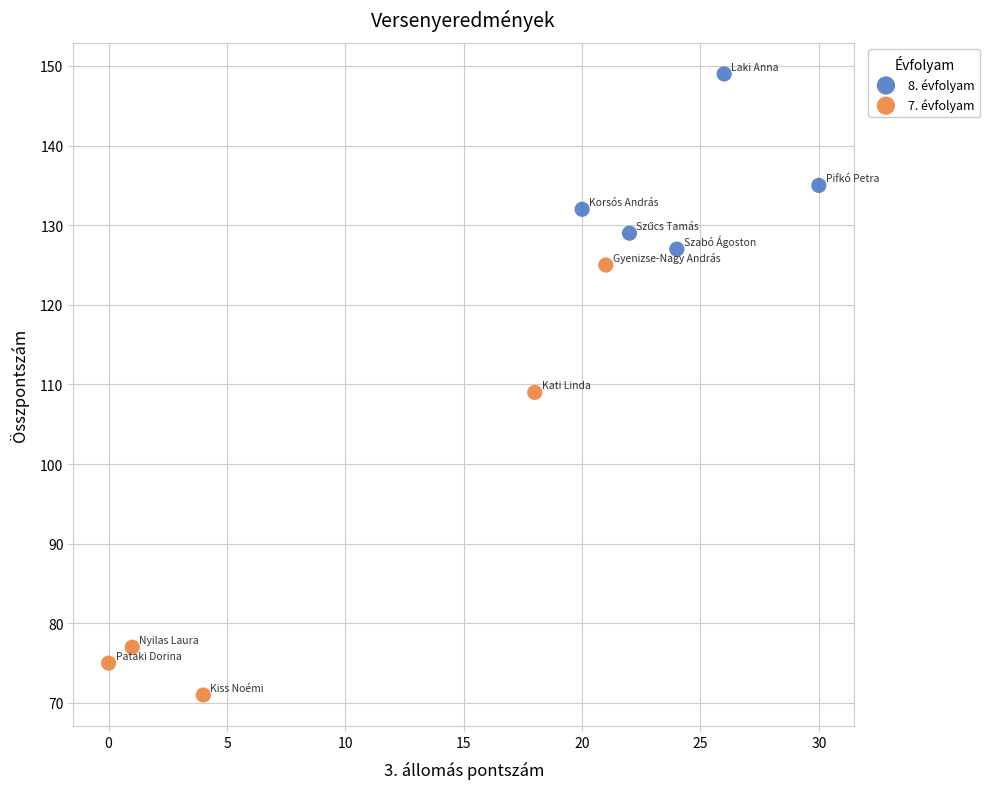

Which series contains the lowest Y value?

7. évfolyam